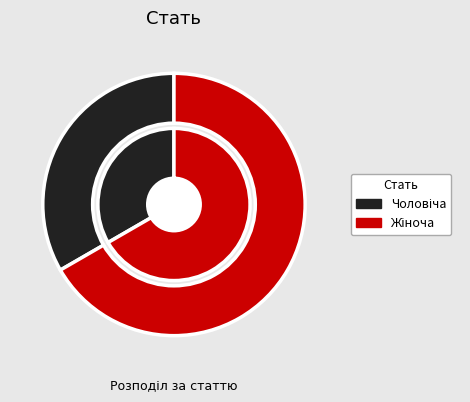

To the nearest percent, what percentage of the pie is Жіноча?

67%